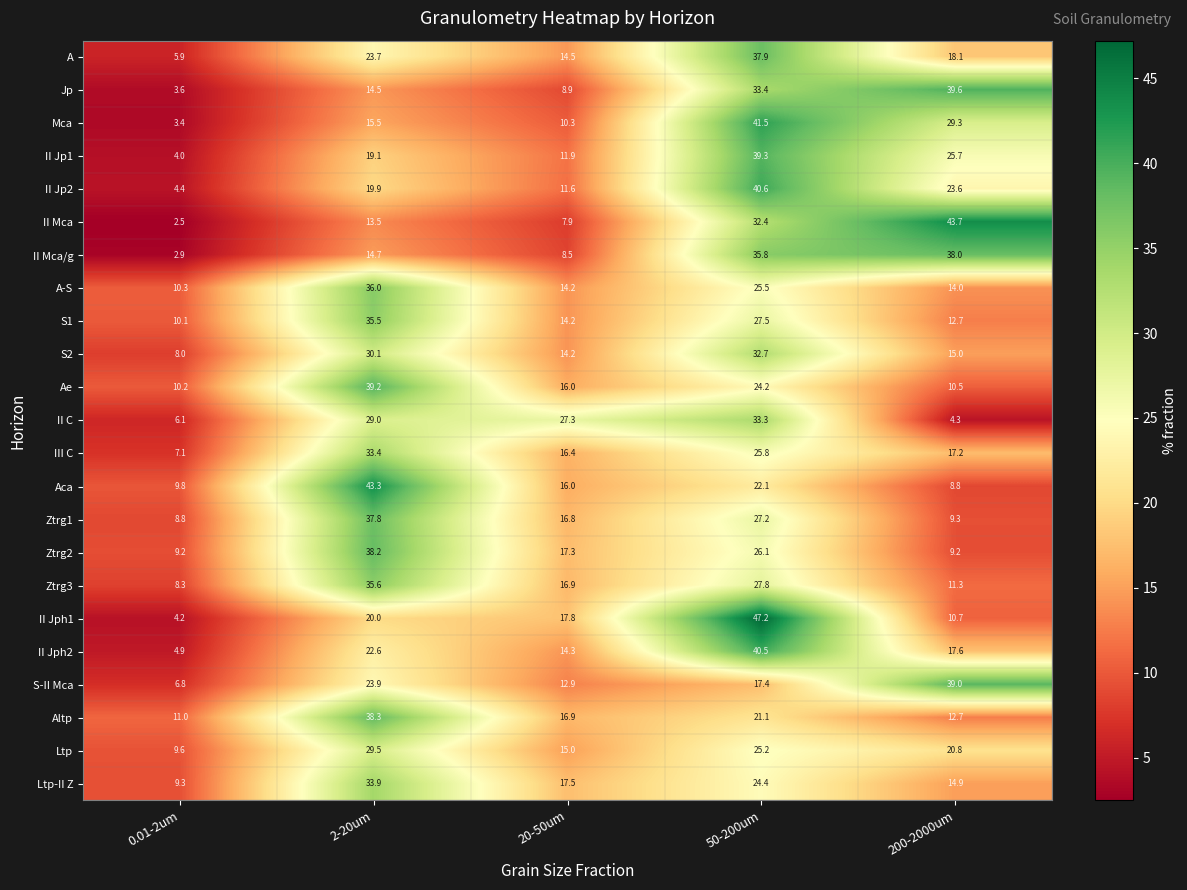

At which category is the sum across all series the highest?

50-200um